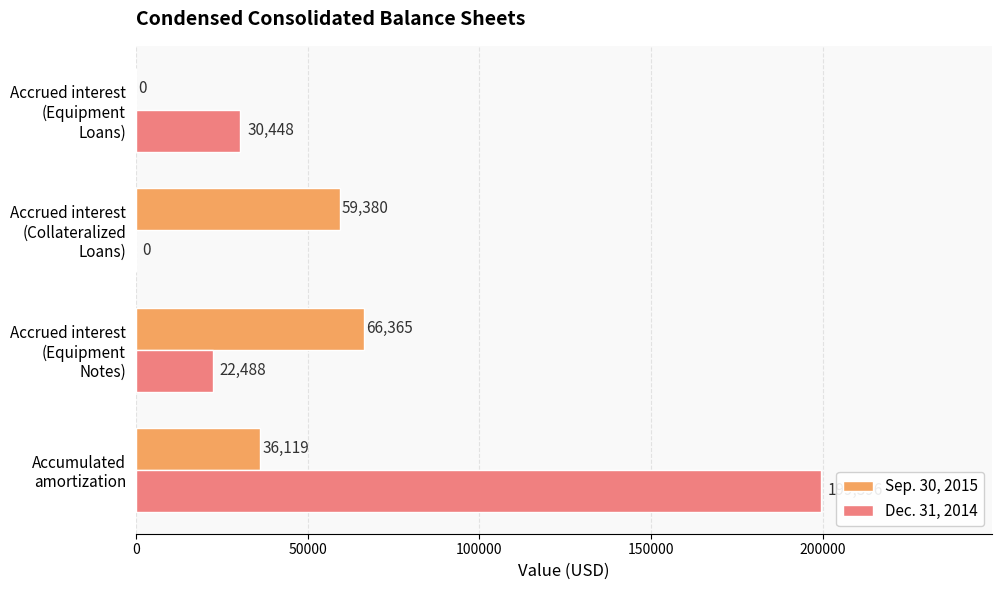

Where is Dec. 31, 2014 nearest to the value 99698?

Accrued interest (Equipment Loans)